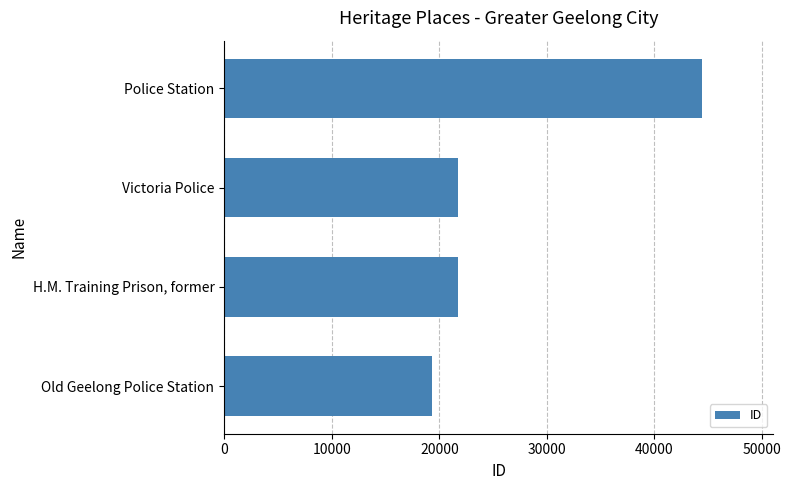

What is the maximum value shown in the chart?

44385